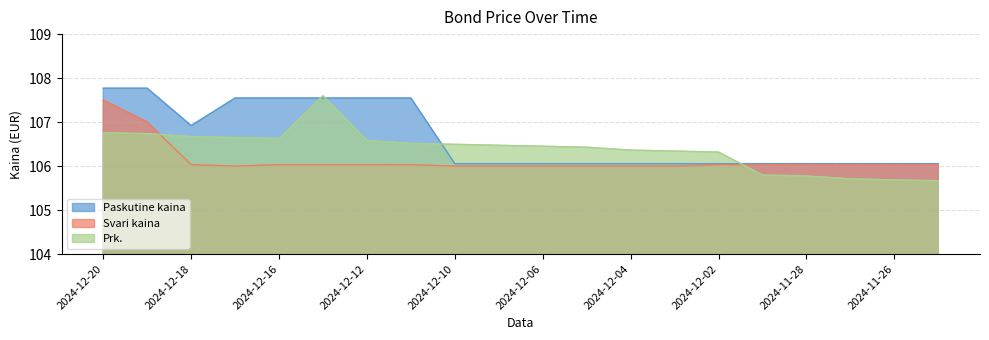

What are all the series names shown in the legend?

Paskutine kaina, Svari kaina, Prk.